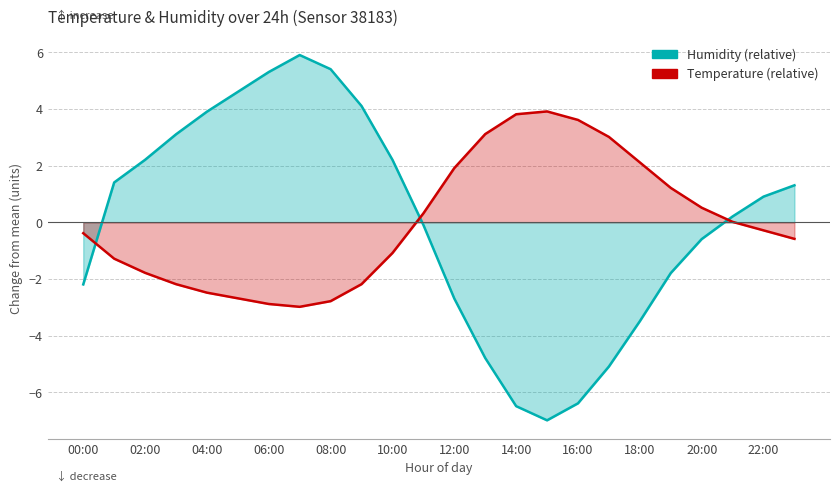

Is it true that Temperature equals -0.4 at 00:00?

True